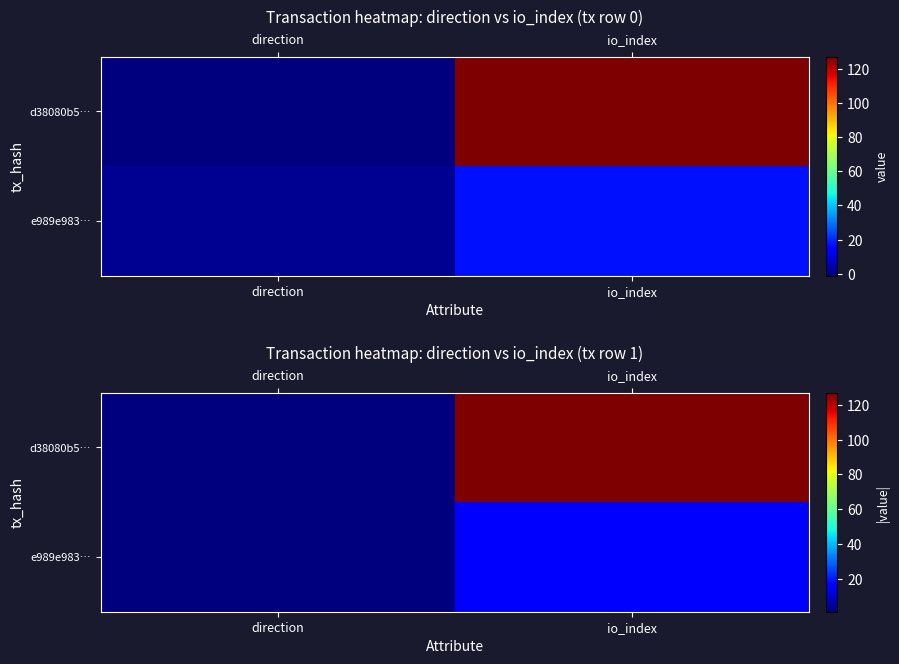

True or false: e989e983… has a value of 17 at io_index.

True